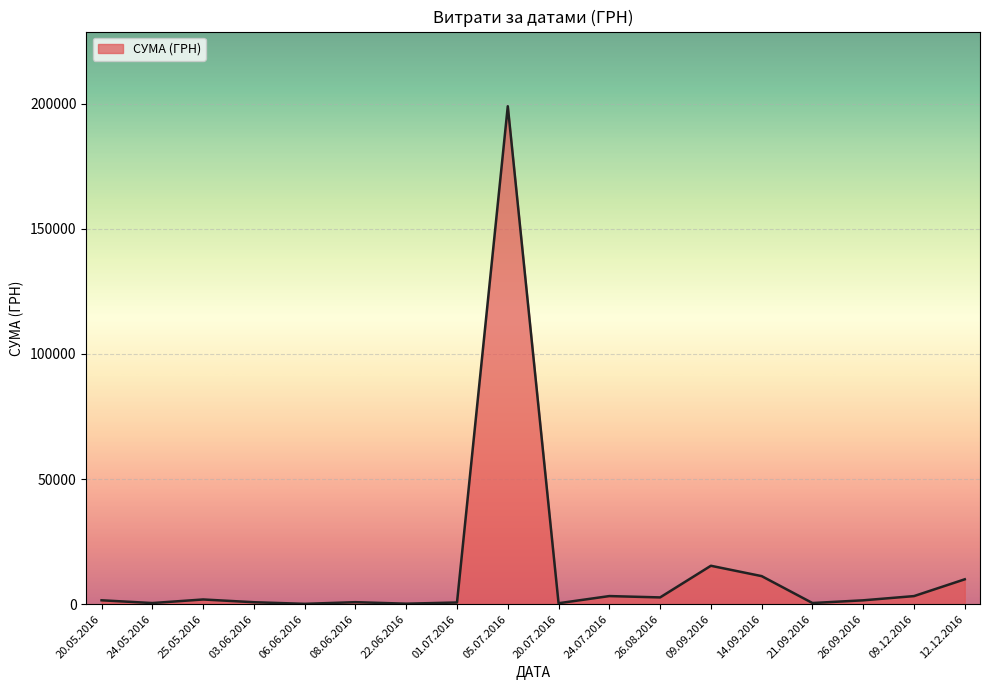

What is the sum of the values at 12.12.2016 and 21.09.2016?

10375.0